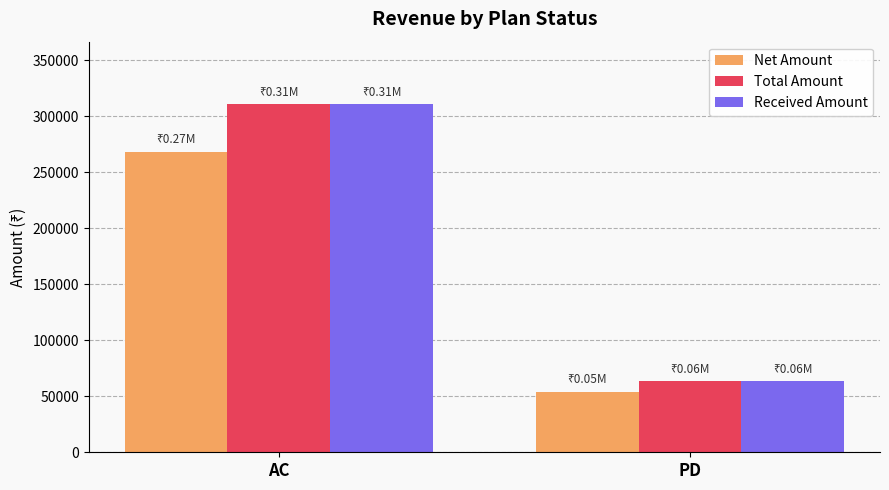

What is the difference between the Received Amount values at PD and AC?

247200.0